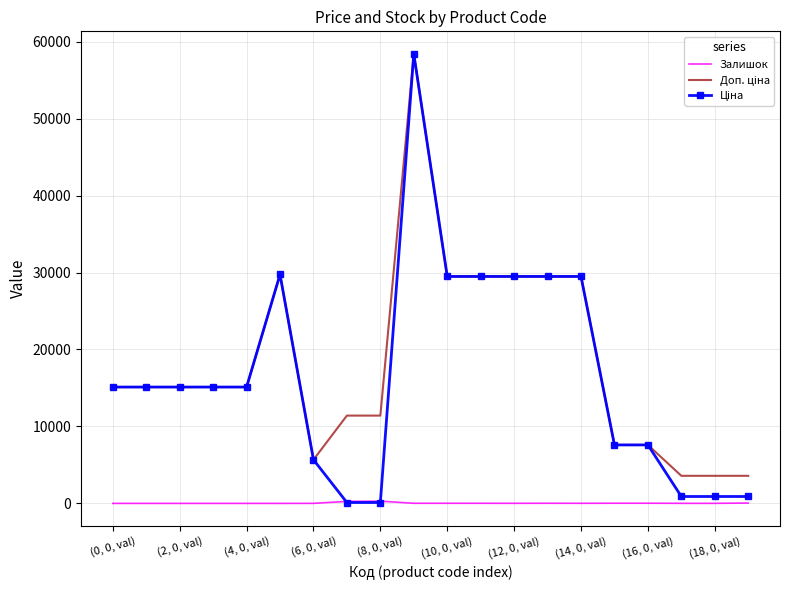

What is the greatest value displayed?

58426.5